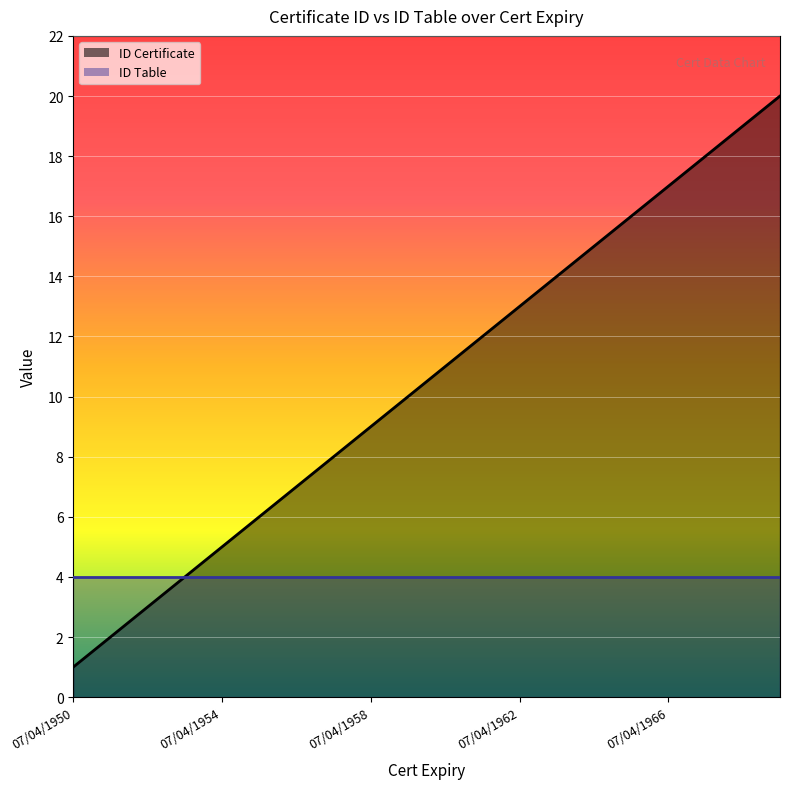

What is the difference between the second highest and minimum values?

18